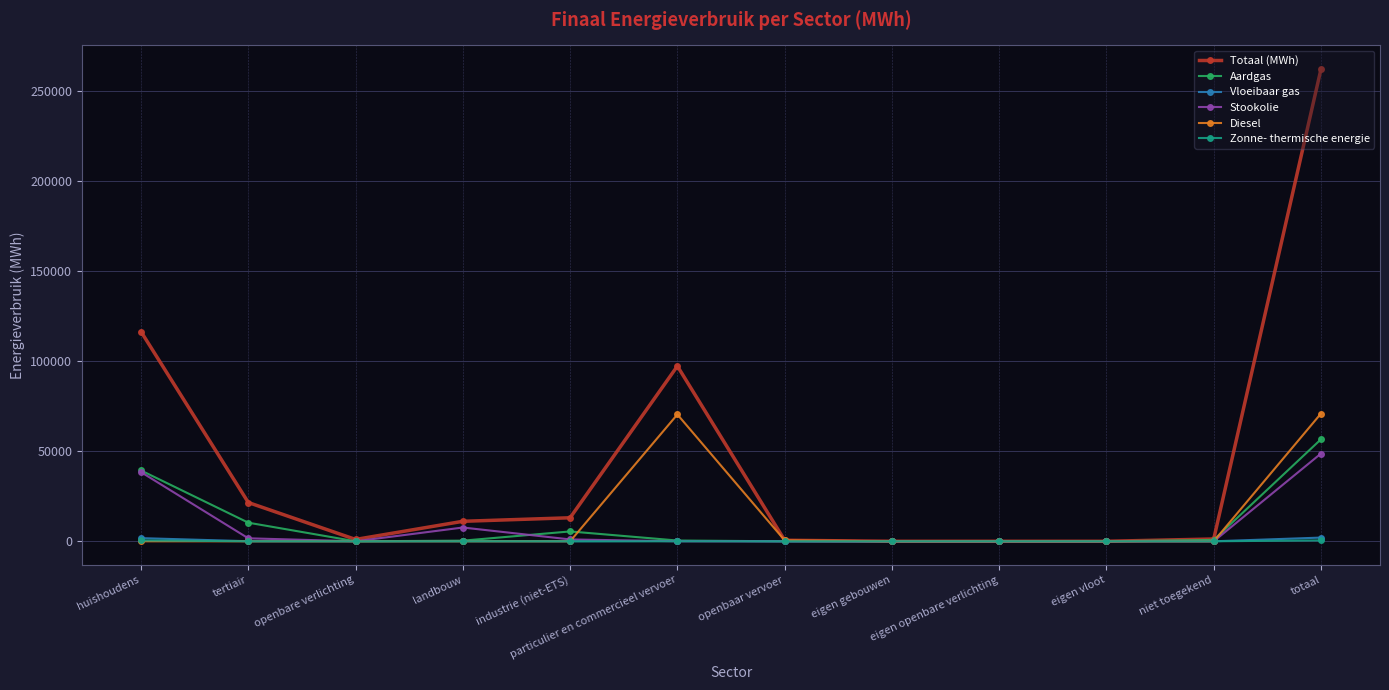

True or false: Vloeibaar gas has a value of 164.0 at particulier en commercieel vervoer.

True